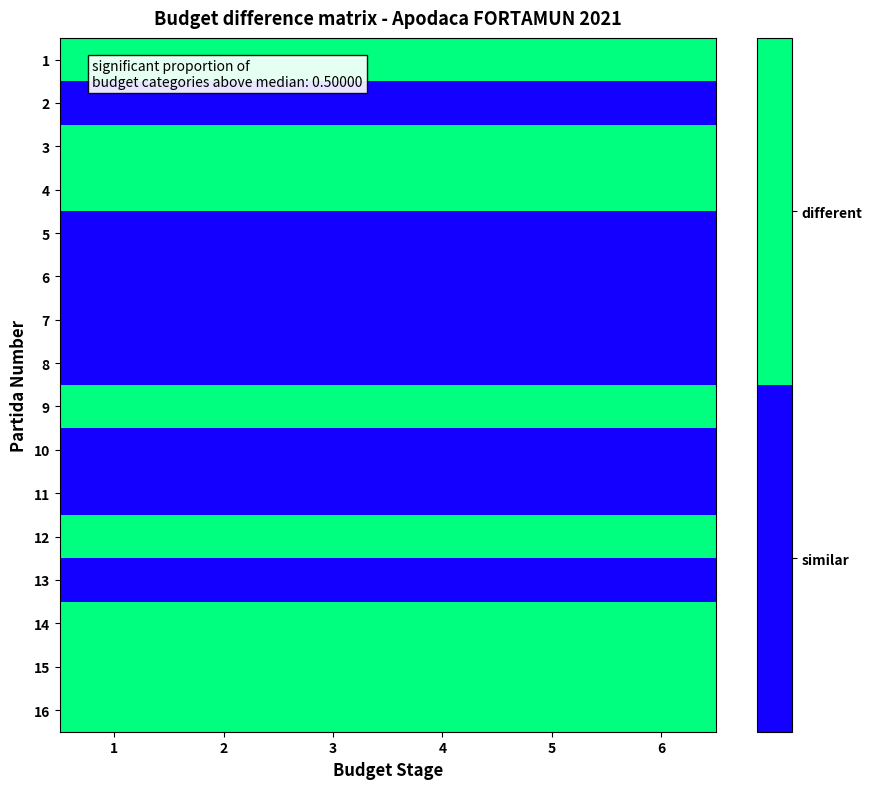

Reading left to right, list all the values displayed in this chart.

1: 1=1	2=1	3=1	4=1	5=1	6=1
2: 1=0	2=0	3=0	4=0	5=0	6=0
3: 1=1	2=1	3=1	4=1	5=1	6=1
4: 1=1	2=1	3=1	4=1	5=1	6=1
5: 1=0	2=0	3=0	4=0	5=0	6=0
6: 1=0	2=0	3=0	4=0	5=0	6=0
7: 1=0	2=0	3=0	4=0	5=0	6=0
8: 1=0	2=0	3=0	4=0	5=0	6=0
9: 1=1	2=1	3=1	4=1	5=1	6=1
10: 1=0	2=0	3=0	4=0	5=0	6=0
11: 1=0	2=0	3=0	4=0	5=0	6=0
12: 1=1	2=1	3=1	4=1	5=1	6=1
13: 1=0	2=0	3=0	4=0	5=0	6=0
14: 1=1	2=1	3=1	4=1	5=1	6=1
15: 1=1	2=1	3=1	4=1	5=1	6=1
16: 1=1	2=1	3=1	4=1	5=1	6=1